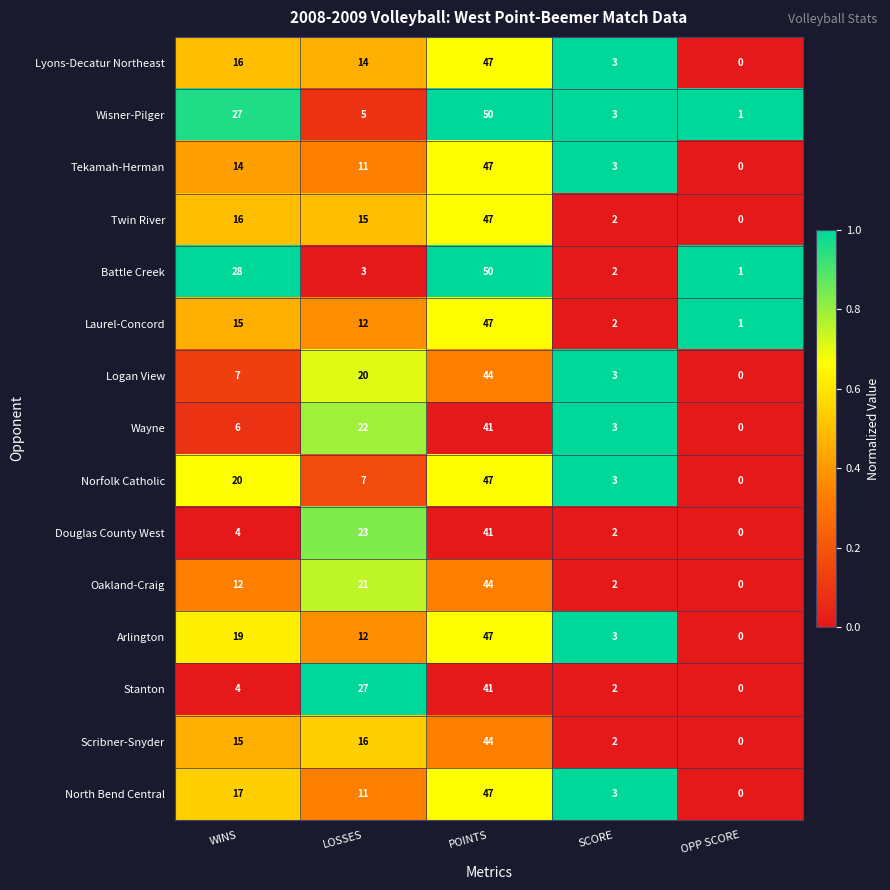

What is the spread (max minus min) of values at LOSSES?

24